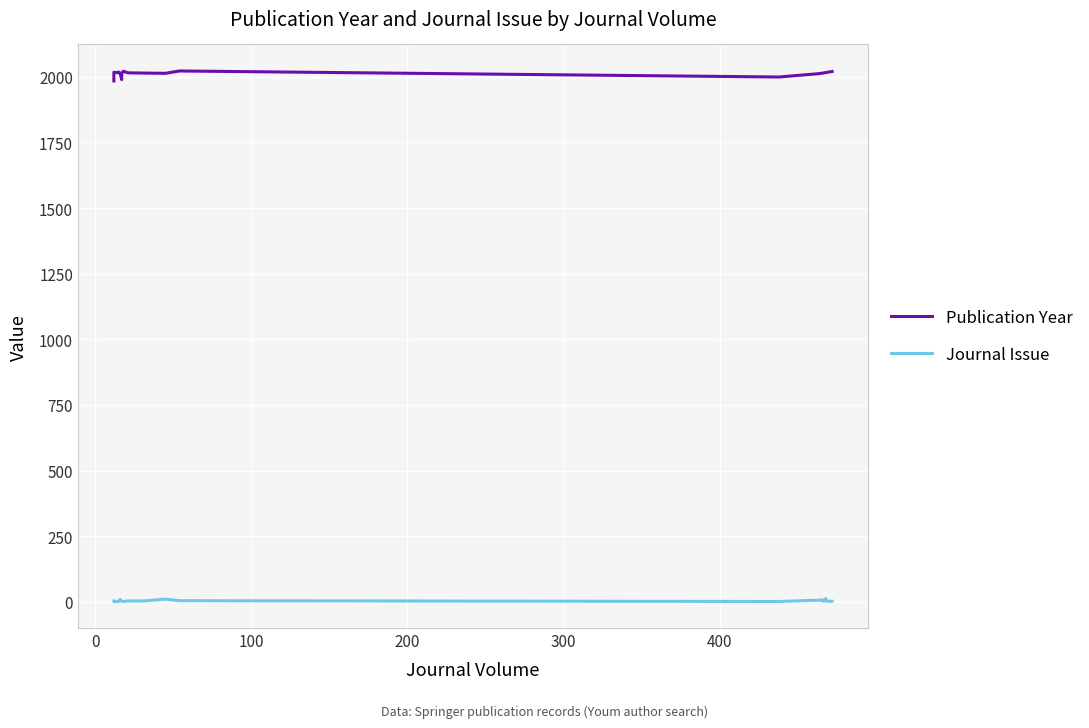

The Publication Year series shows 1219 at 12. True or false?

False